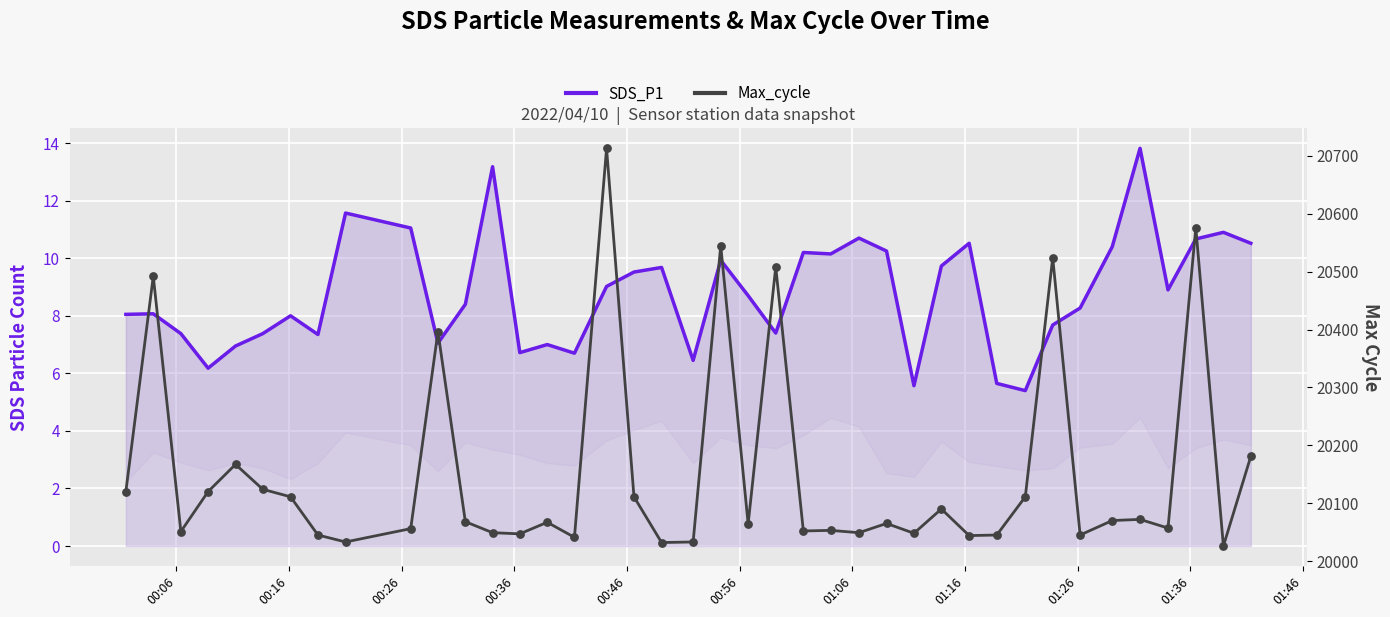

Which series has the widest spread of Y values?

Max_cycle